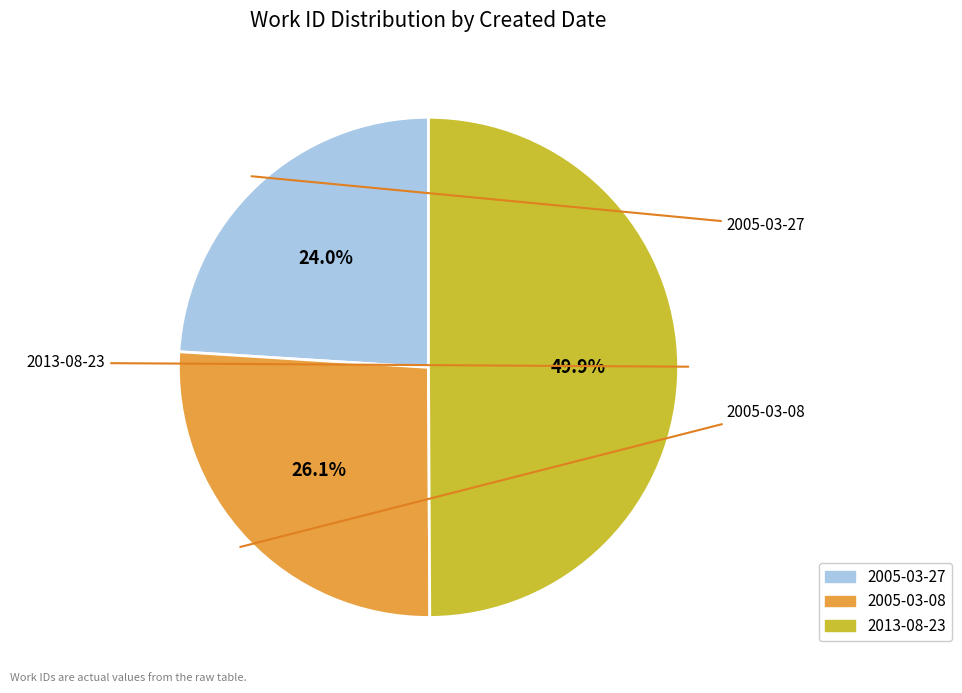

True or false: 2013-08-23 accounts for 50% of the total.

True